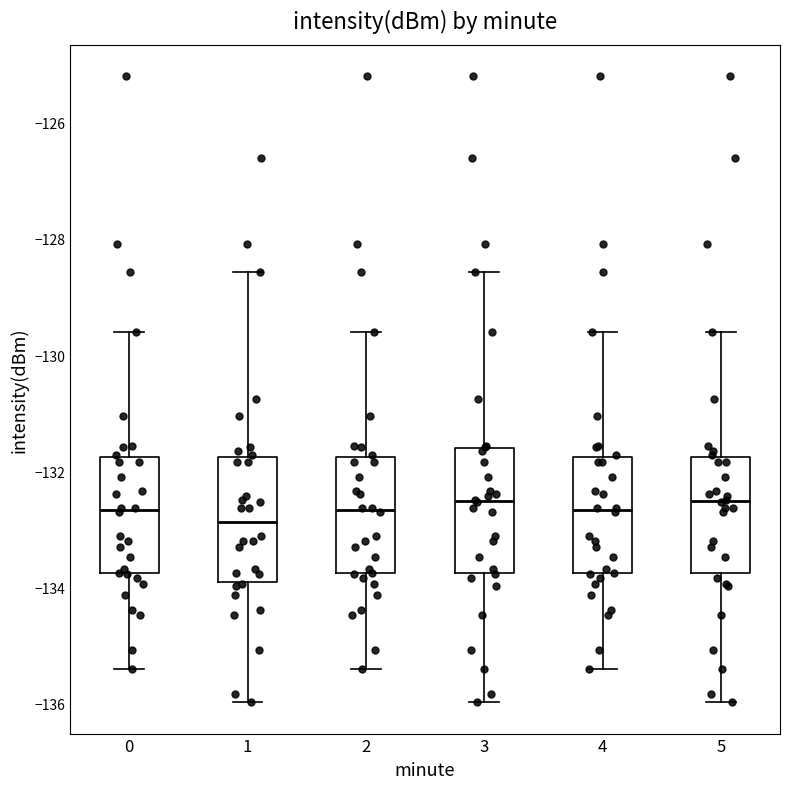

Reading left to right, transcribe this box plot: for each box, give where its median line is, the range the box spans, and where its two whiskers end, as read against the y-axis. The values are not printed on the chart, so give them approximately, as read against the axis.

0: median -132.6, box -133.8 to -131.8, whiskers -135.4 to -129.6
1: median -132.8, box -133.8 to -131.8, whiskers -136.0 to -128.6
2: median -132.6, box -133.8 to -131.8, whiskers -135.4 to -129.6
3: median -132.6, box -133.8 to -131.6, whiskers -136.0 to -128.6
4: median -132.6, box -133.8 to -131.8, whiskers -135.4 to -129.6
5: median -132.6, box -133.8 to -131.8, whiskers -136.0 to -129.6